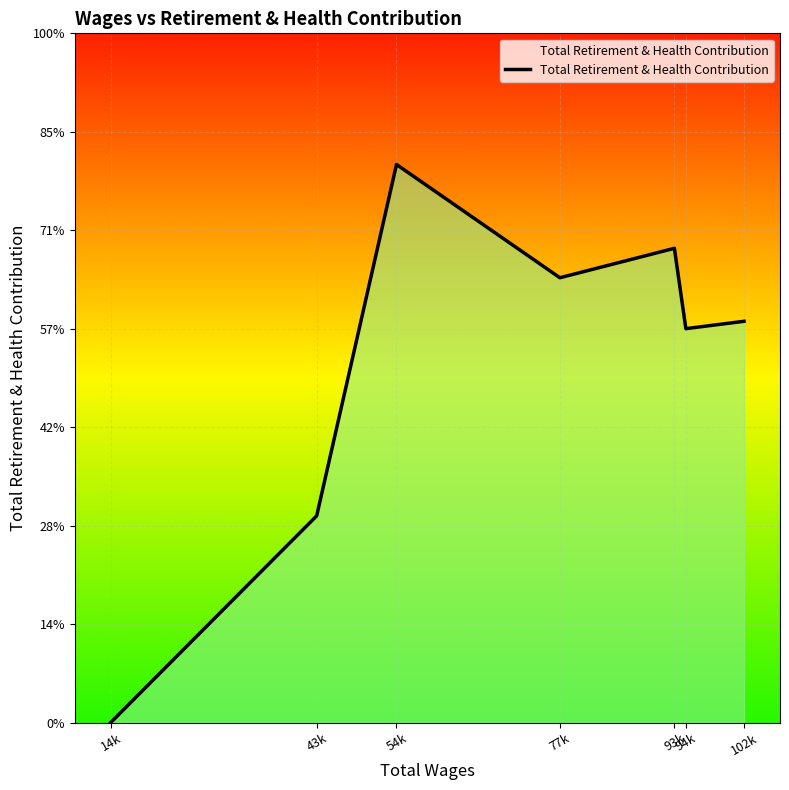

Is this an area chart (filled region under the line)?

Yes